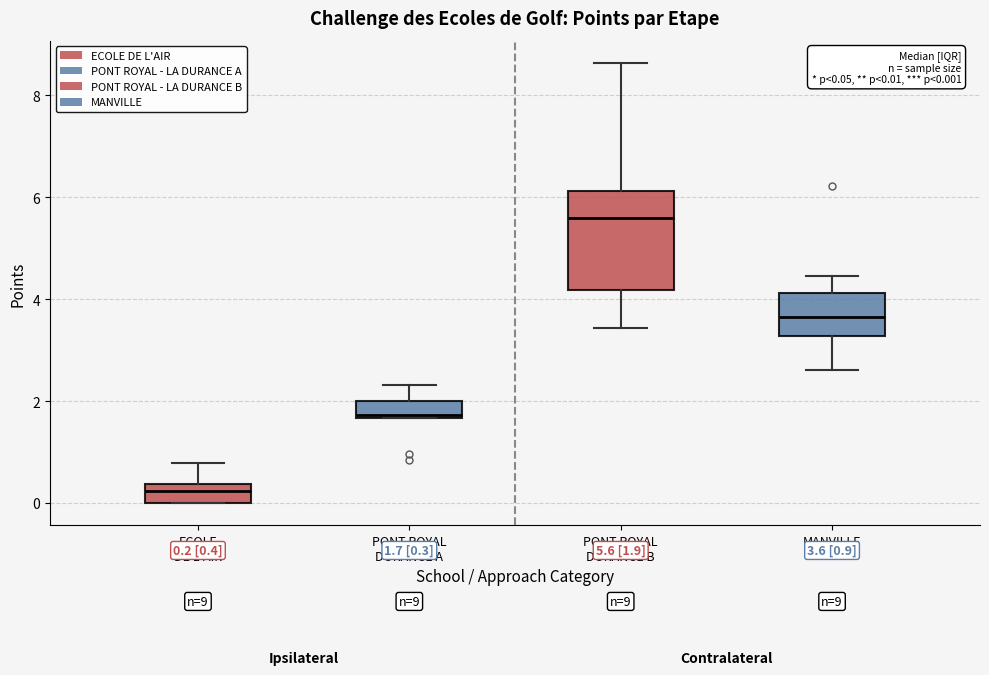

Which box's median line is the lowest?

ECOLE DE L'AIR